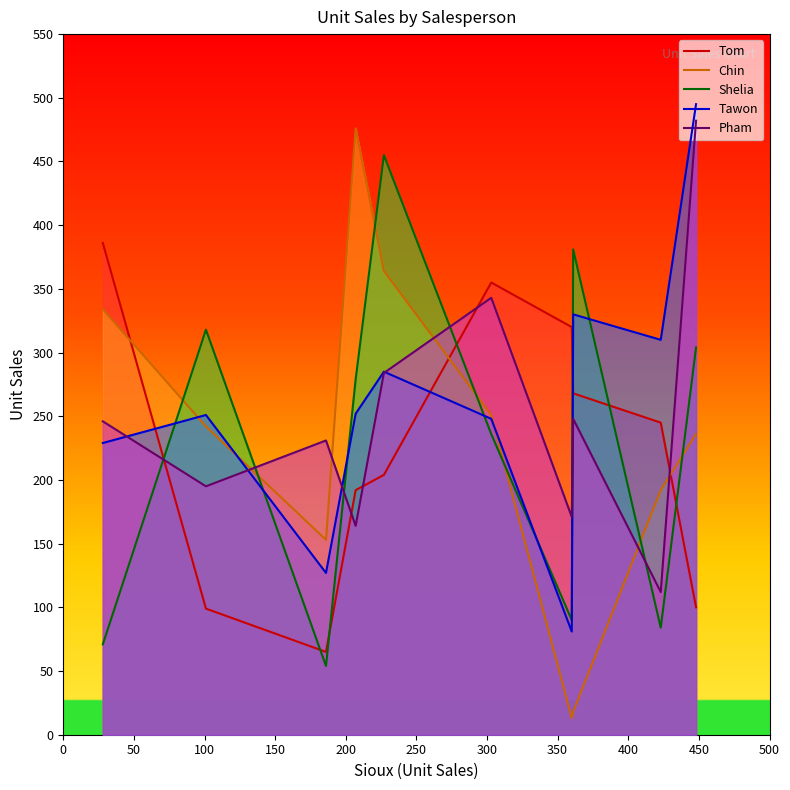

What is the value of the Chin point at the 6th from the left?

251